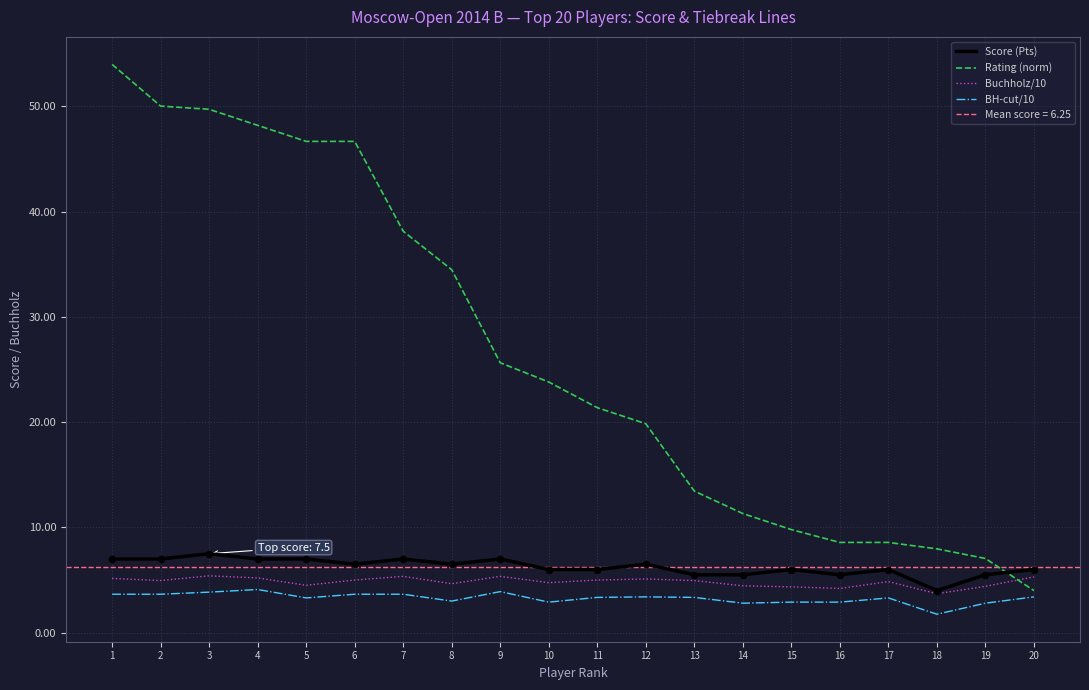

Which series reaches the maximum Y coordinate?

Rating (norm)